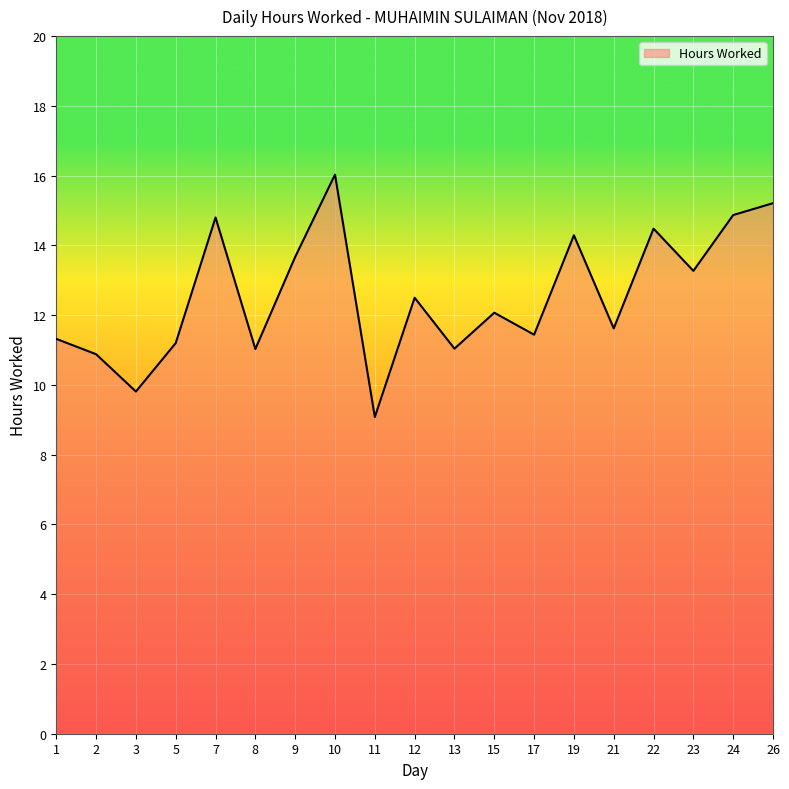

Approximately how many times larger is the value at 11 compared to 8?

0.8